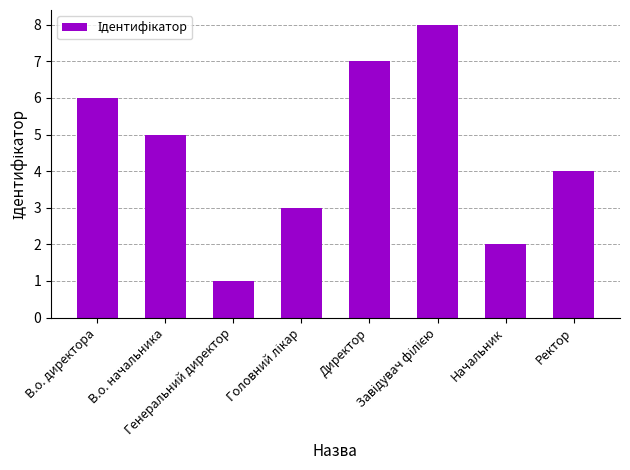

Count the values in the range 3 to 7.

5